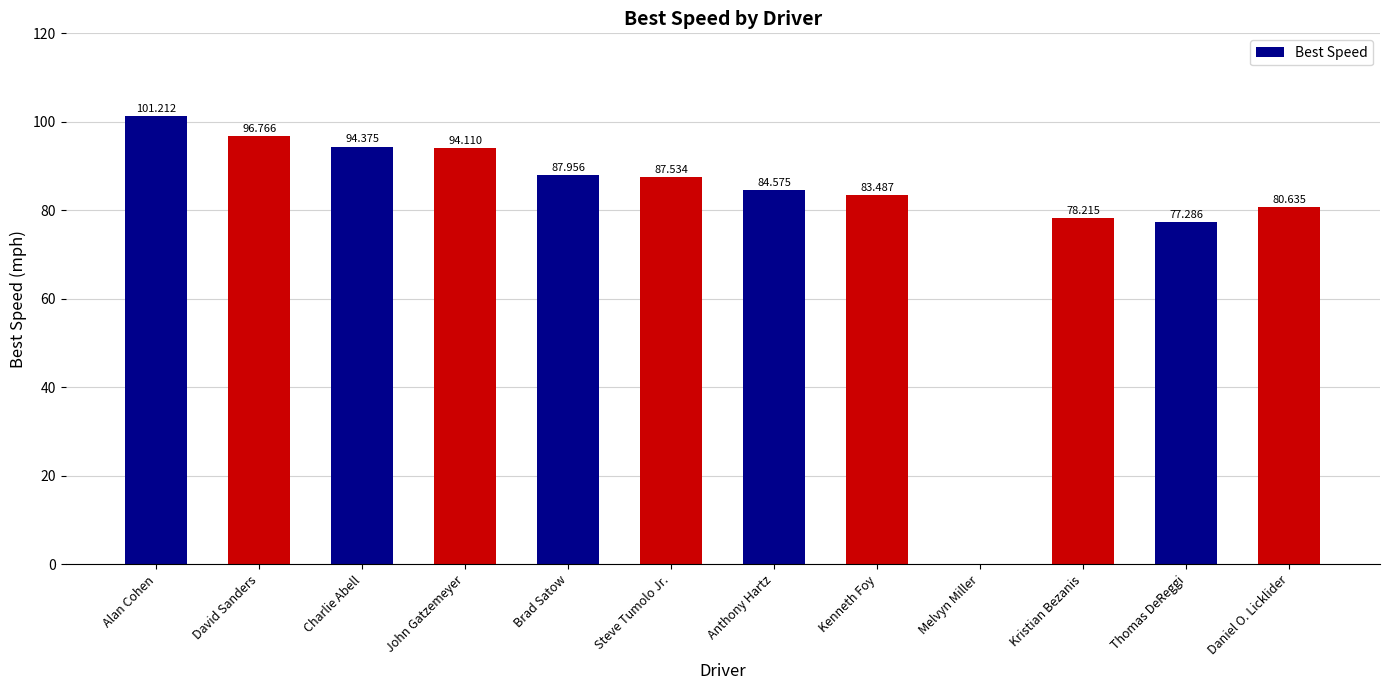

At which category does the chart reach its peak across all series?

Alan Cohen